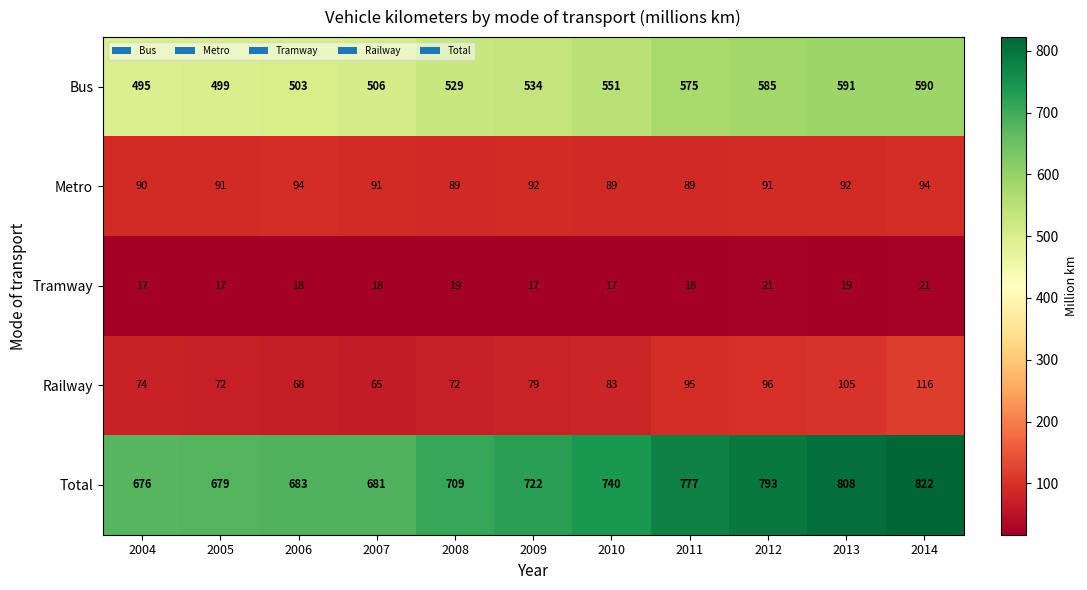

What is the total value across all series at 2004?

1352